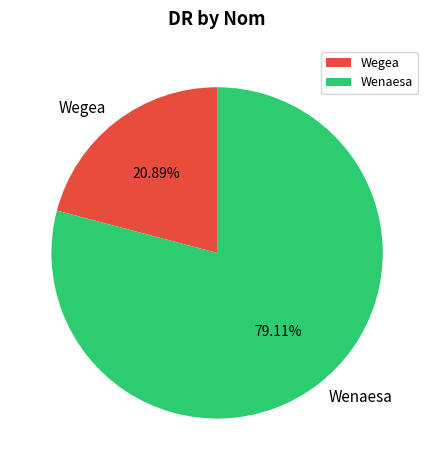

What percentage is the Wenaesa slice, to the nearest percent?

79%